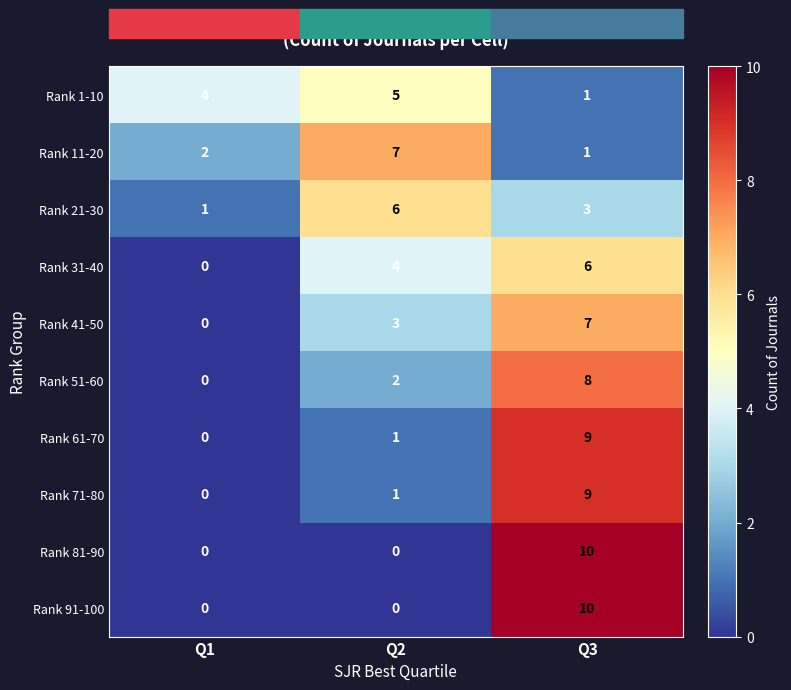

How many data points in Rank 91-100 are above 0?

1